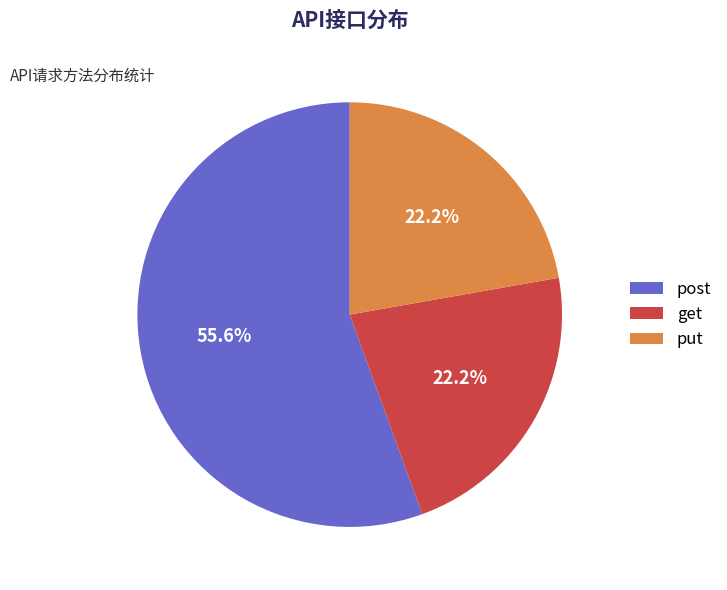

What is the ratio of the value at post to the value at get?

2.5